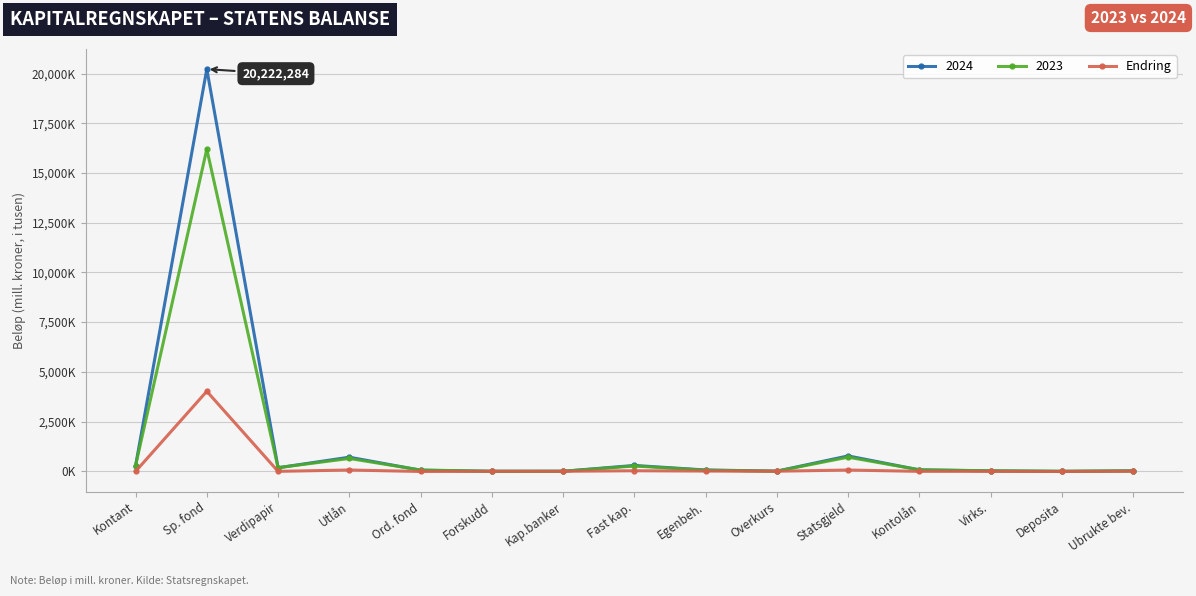

What is the minimum value shown in the chart?

-10517.3